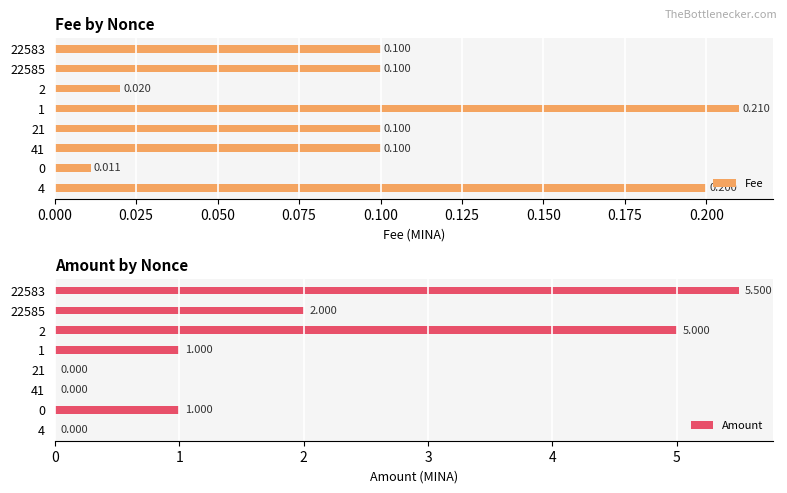

What is the difference between the second highest and minimum values in the Amount series?

5.0